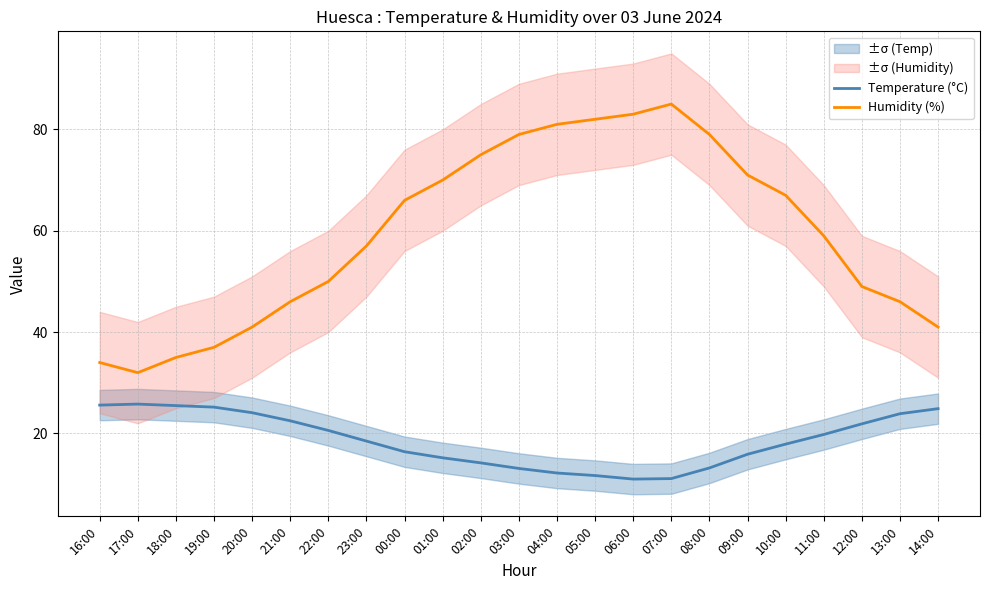

Reading left to right, what are all the values shown in this chart?

Temperature (°C): 16:00=25.6	17:00=25.8	18:00=25.5	19:00=25.2	20:00=24.1	21:00=22.5	22:00=20.6	23:00=18.5	00:00=16.4	01:00=15.2	02:00=14.2	03:00=13.1	04:00=12.2	05:00=11.7	06:00=11.0	07:00=11.1	08:00=13.2	09:00=15.9	10:00=17.9	11:00=19.8	12:00=21.9	13:00=23.9	14:00=24.9
Humidity (%): 16:00=34.0	17:00=32.0	18:00=35.0	19:00=37.0	20:00=41.0	21:00=46.0	22:00=50.0	23:00=57.0	00:00=66.0	01:00=70.0	02:00=75.0	03:00=79.0	04:00=81.0	05:00=82.0	06:00=83.0	07:00=85.0	08:00=79.0	09:00=71.0	10:00=67.0	11:00=59.0	12:00=49.0	13:00=46.0	14:00=41.0